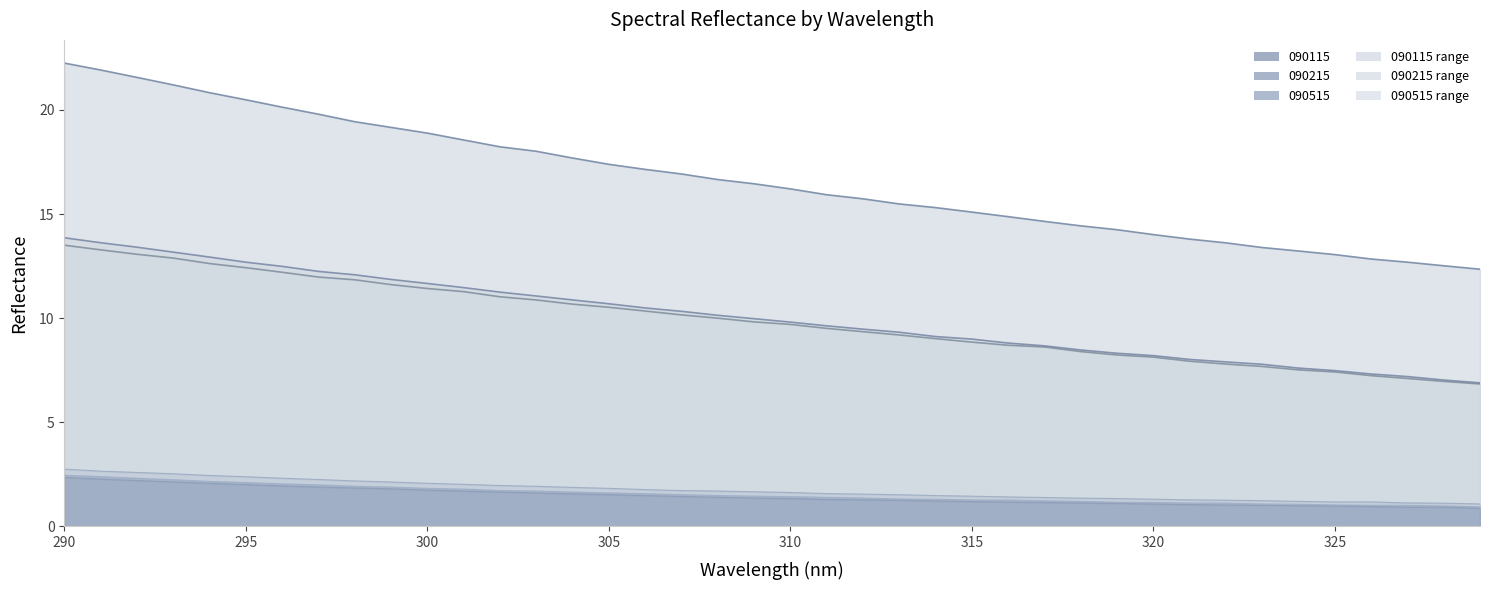

The WP.C.090215.M series shows 1.4 at 316. True or false?

True